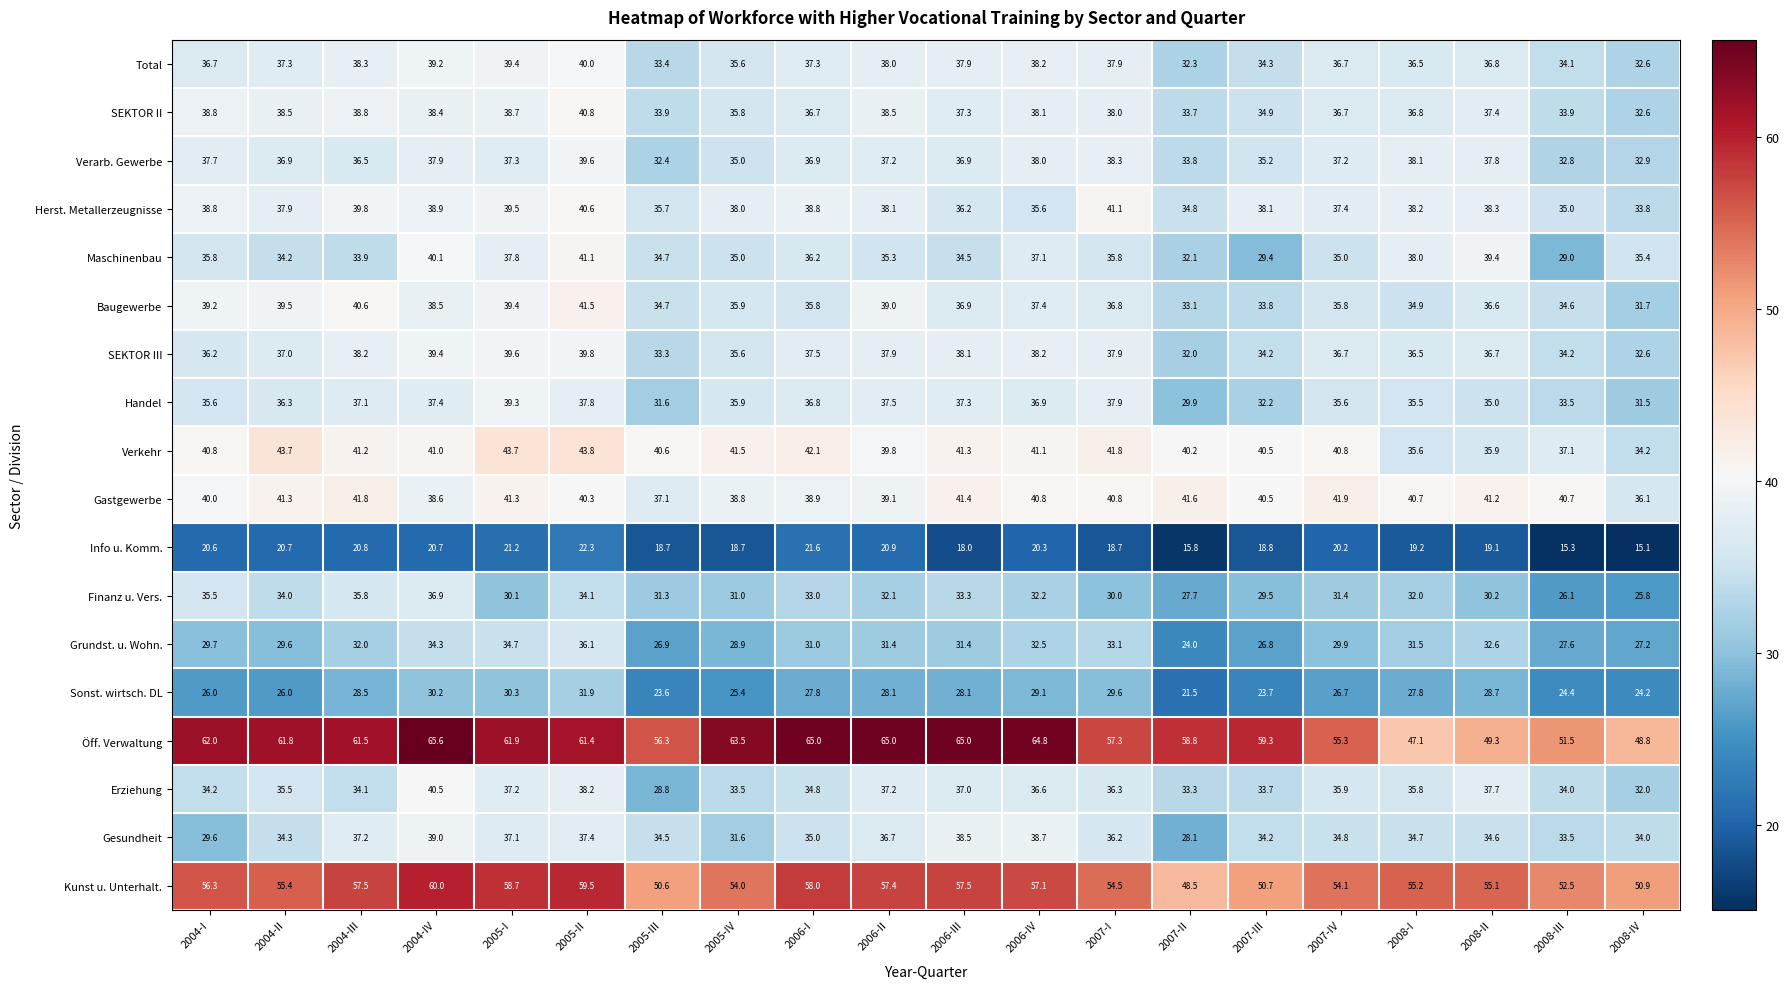

How many series are shown in this chart?

18